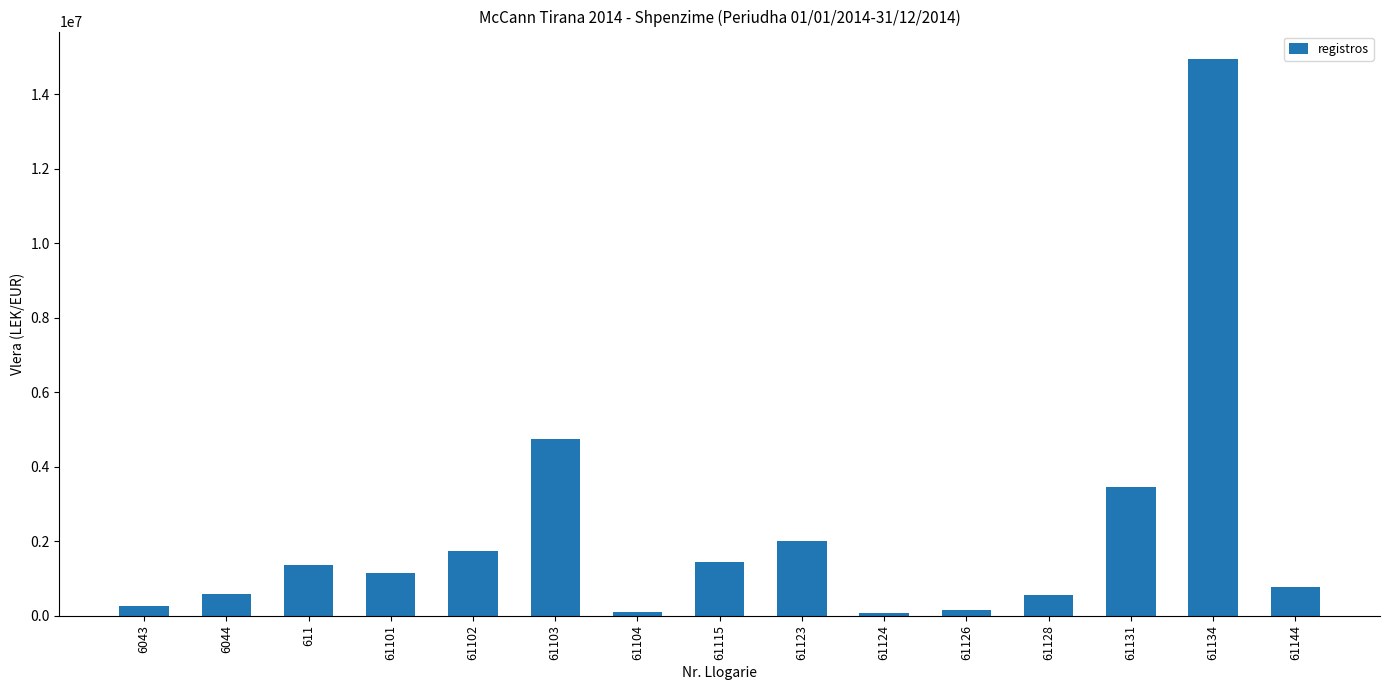

What is the difference between the second highest and minimum values?

4673253.7